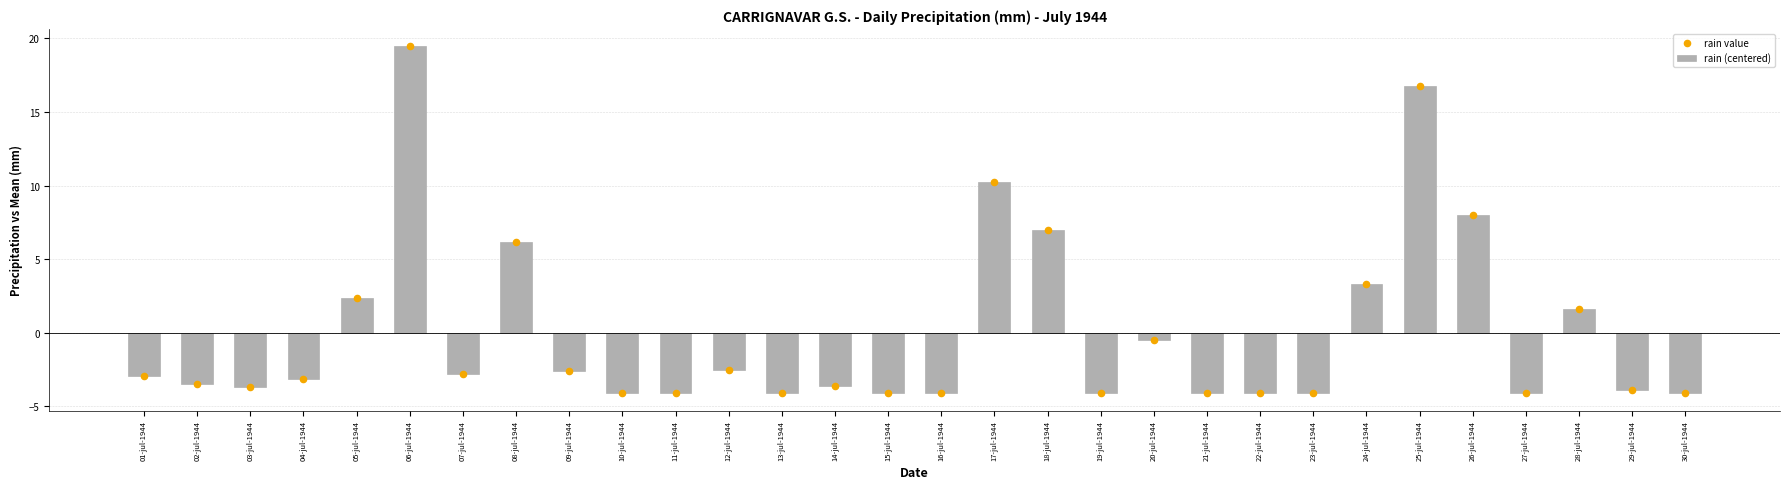

At how many categories does at least one series exceed 0?

9